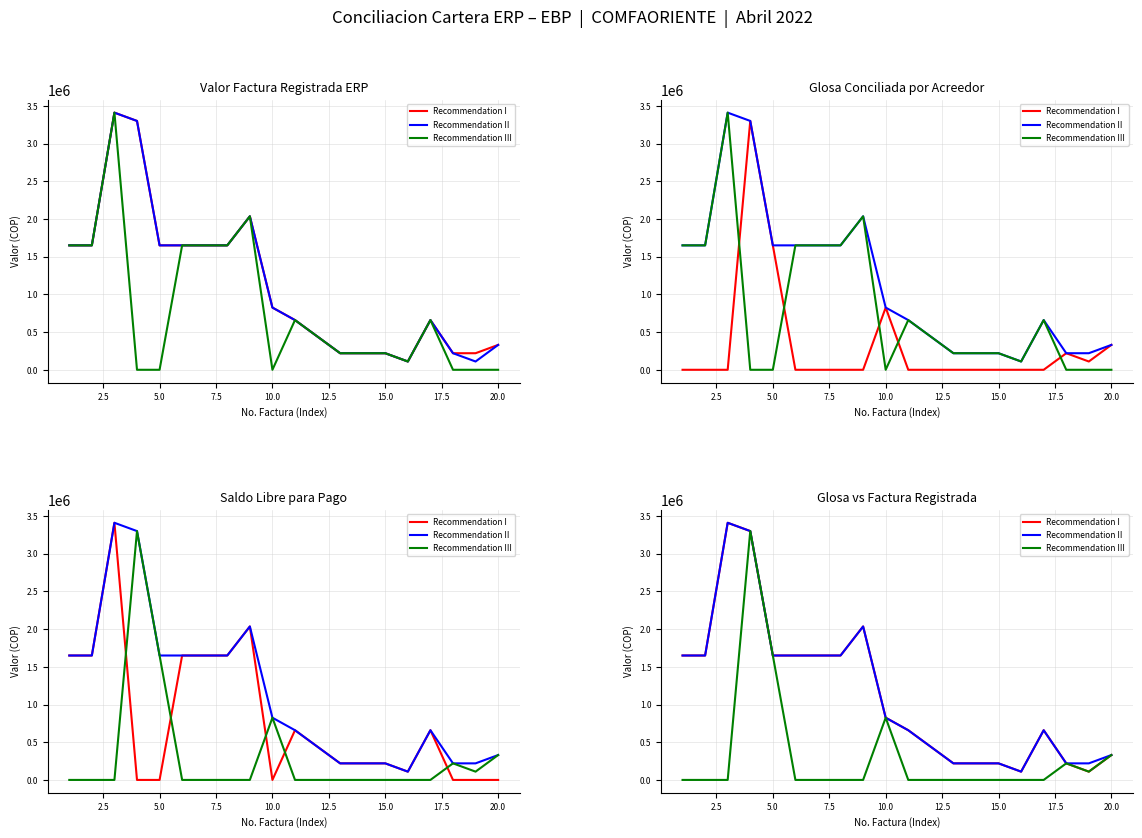

How many distinct data groups are displayed?

3